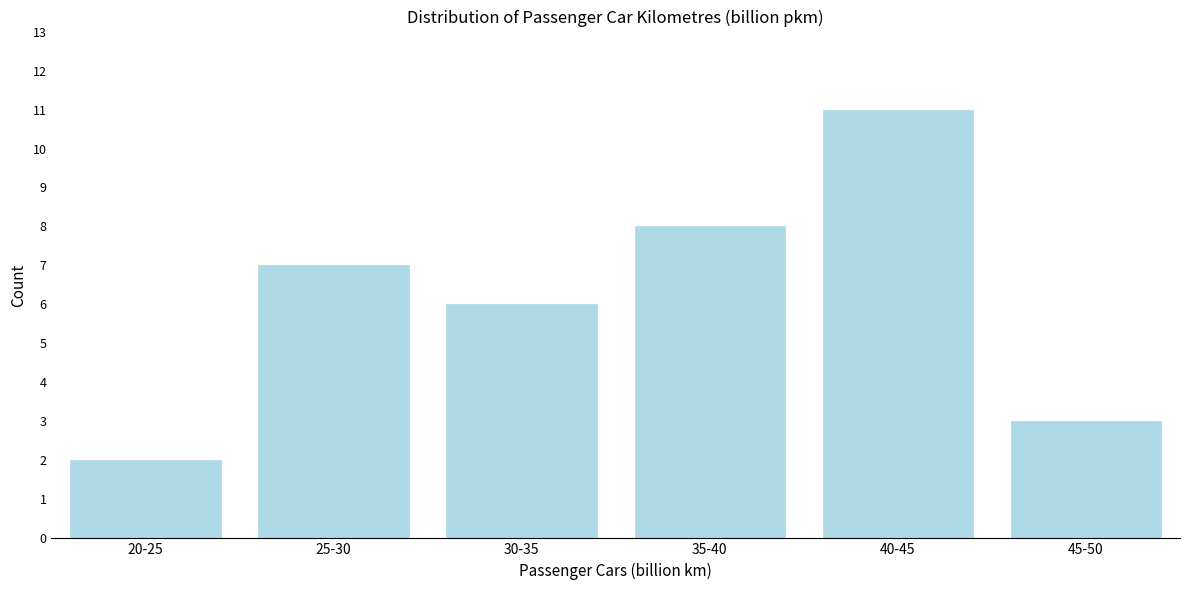

Reading left to right, transcribe all the data shown in this chart.

2	7	6	8	11	3